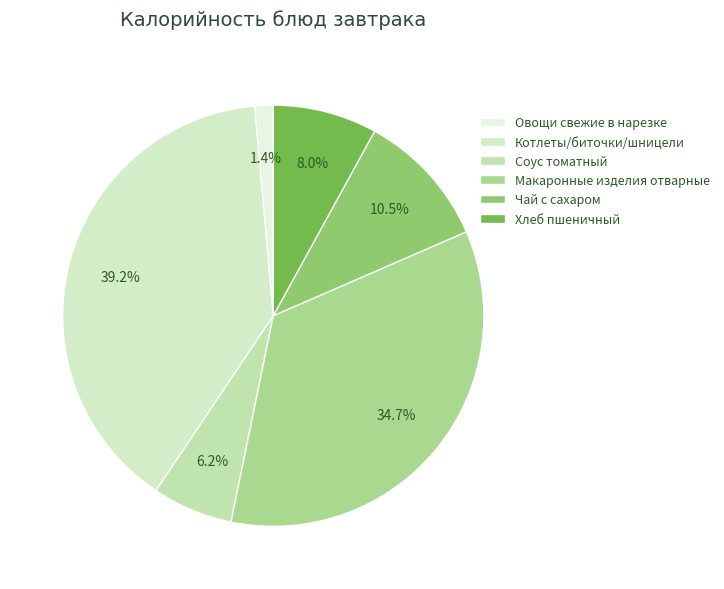

To the nearest percent, what percentage of the pie is Овощи свежие в нарезке?

1%